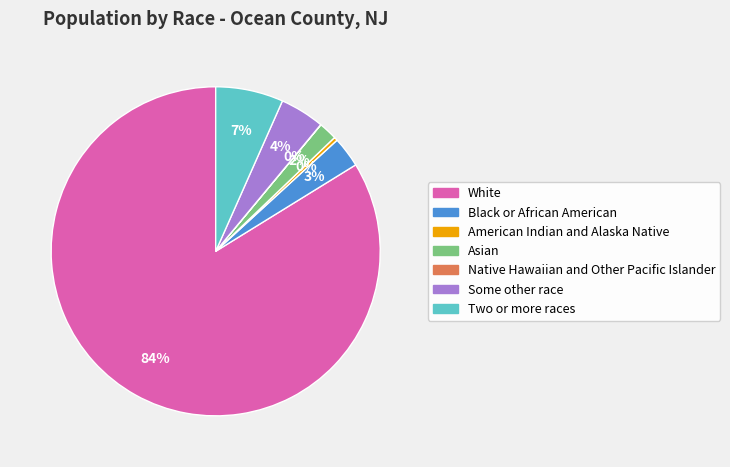

Is the sum of Some other race and Asian greater than half?

No